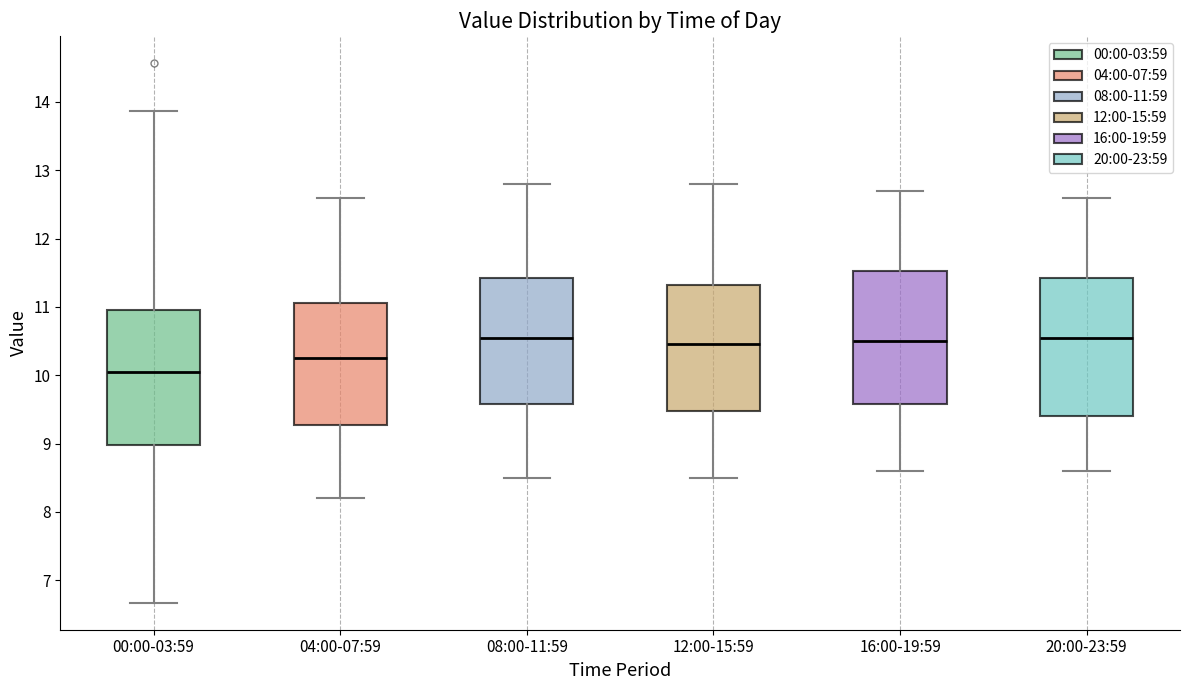

Where does the lower whisker of the box for 00:00-03:59 end on the y-axis? The values are not printed on the chart, so give them approximately, as read against the axis.

6.7